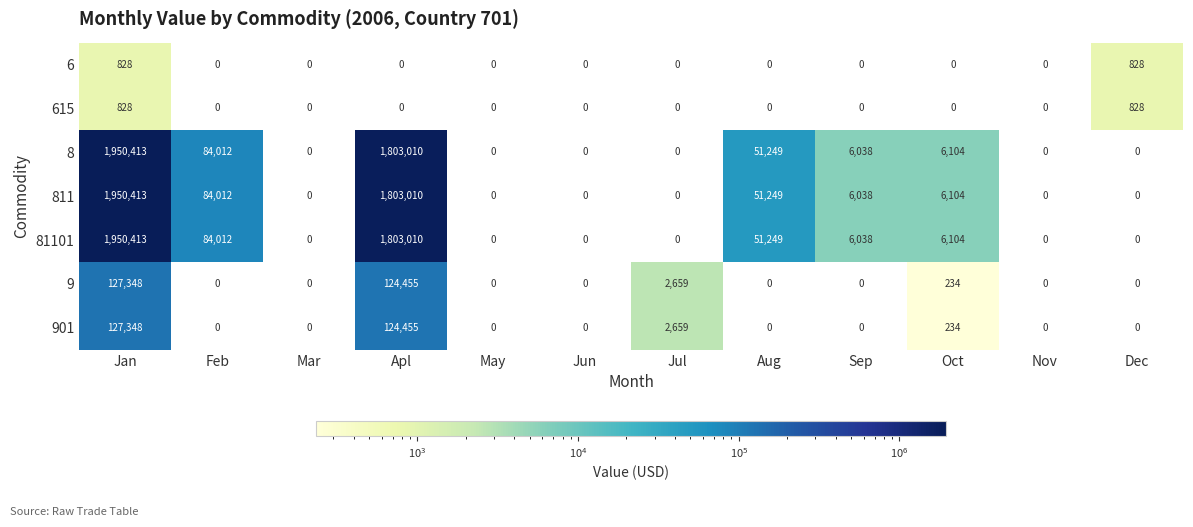

The value of 615 at Nov is 0. True or false?

True